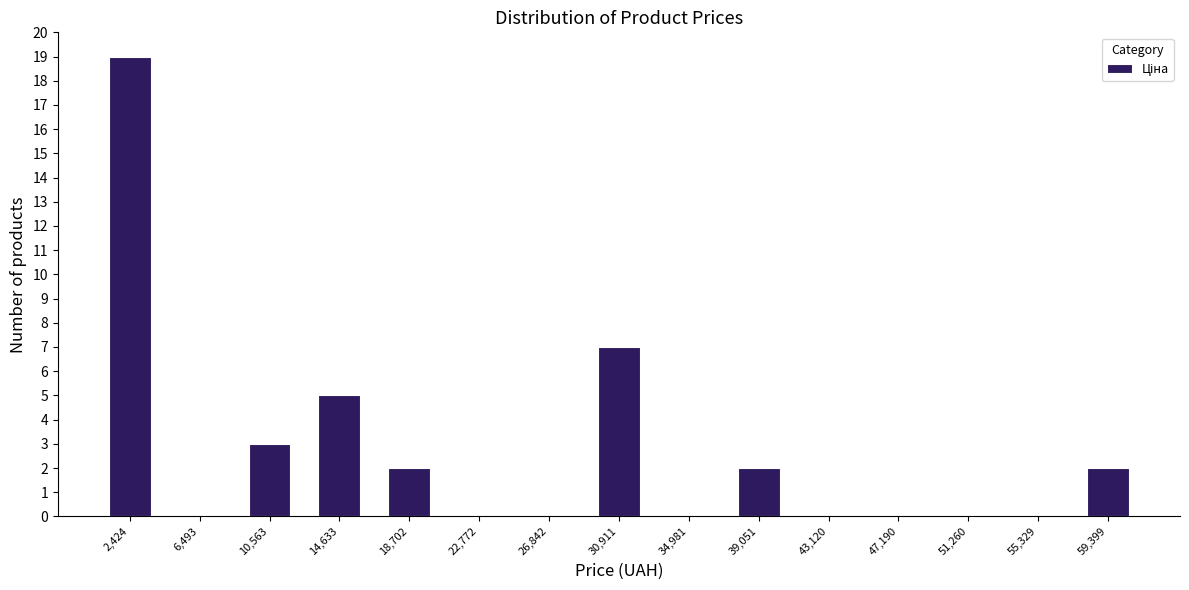

Over which range of the x-axis is the bar tallest?

500 to 4500